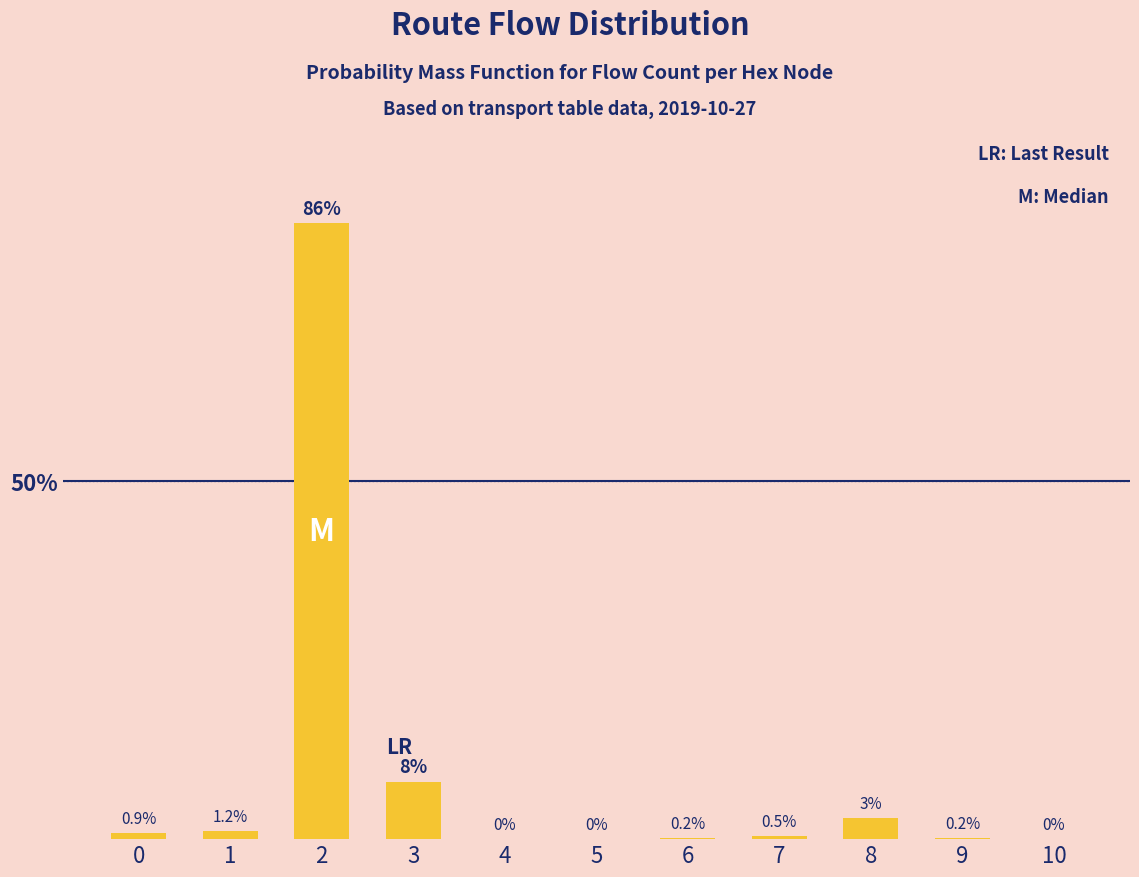

Reading left to right, list all the values displayed in this chart.

0=0.9	1=1.2	2=86.0	3=8.0	4=0.0	5=0.0	6=0.2	7=0.5	8=3.0	9=0.2	10=0.0